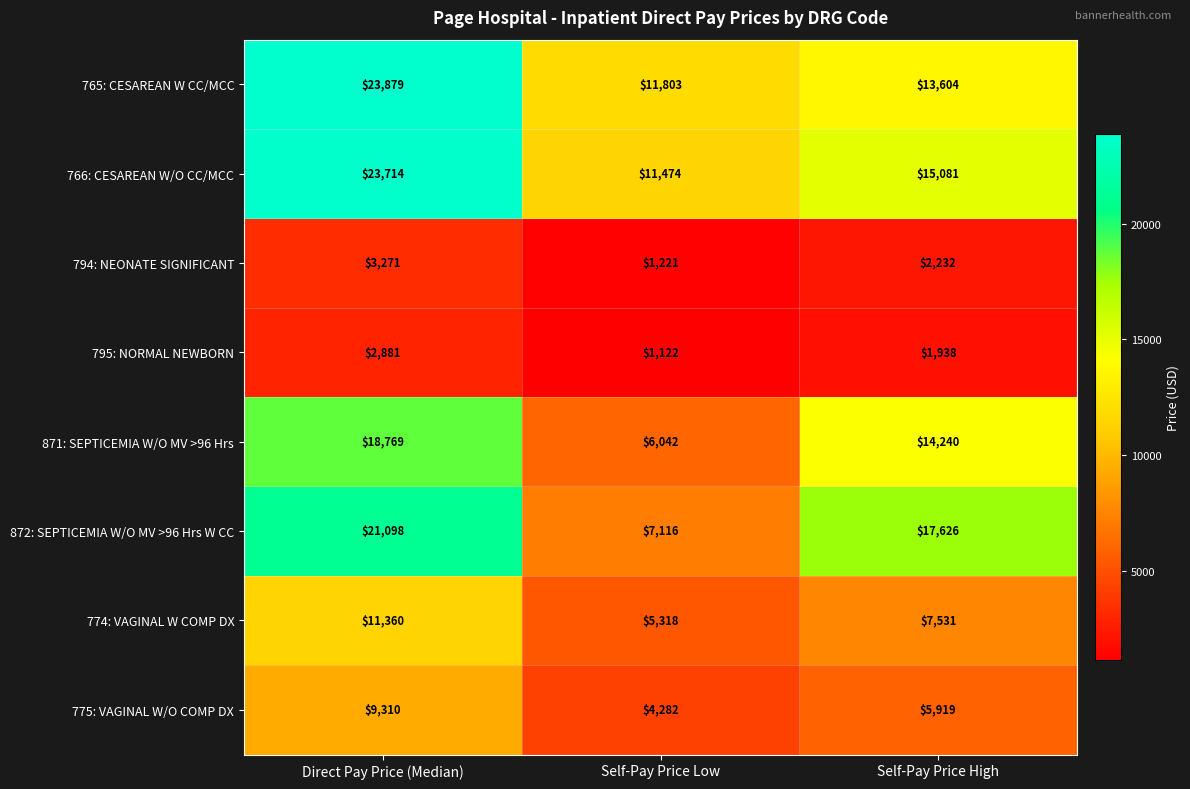

Between Self-Pay Price Low and Self-Pay Price High, which series saw the biggest shift?

872: SEPTICEMIA W/O MV >96 Hrs W CC